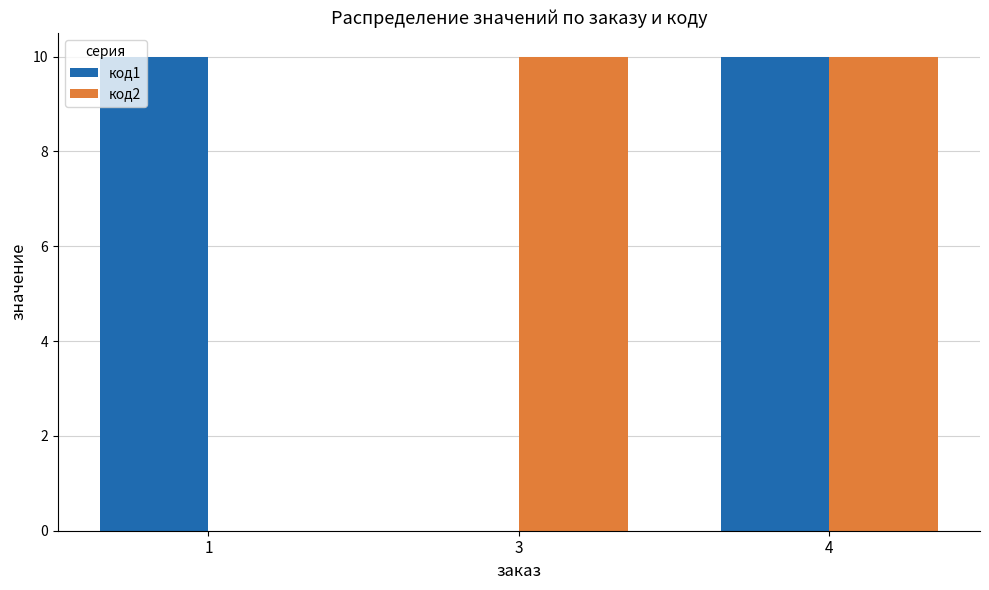

Is the value of код2 at 4 greater than the value of код1 at 3?

Yes